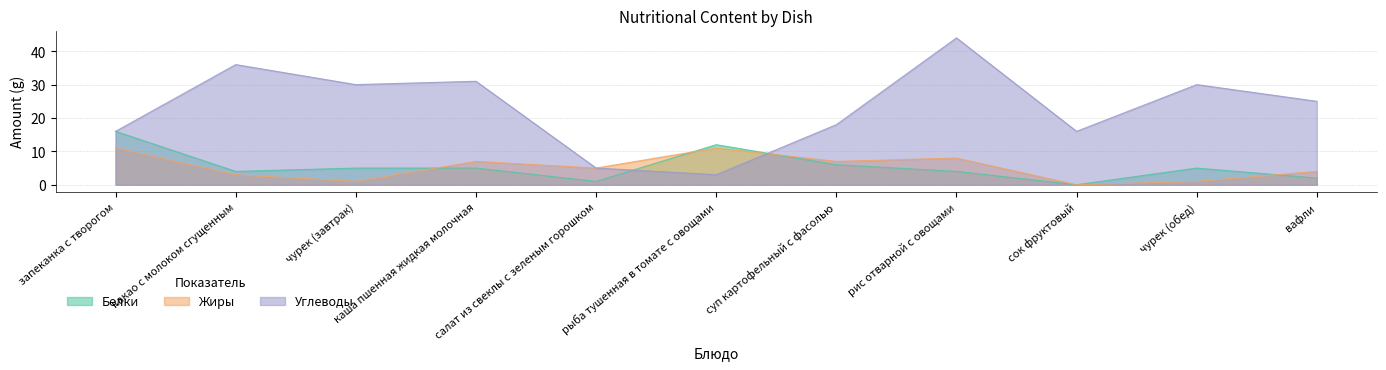

What value does the Белки series have at чурек (обед)?

5